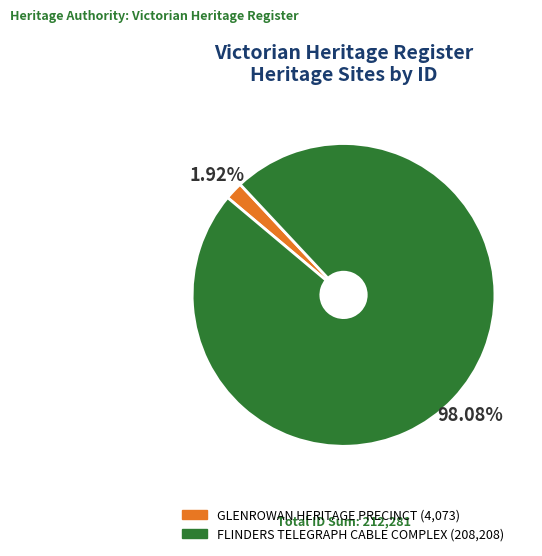

To the nearest percent, what is the combined percentage of GLENROWAN HERITAGE PRECINCT and FLINDERS TELEGRAPH CABLE COMPLEX?

100%